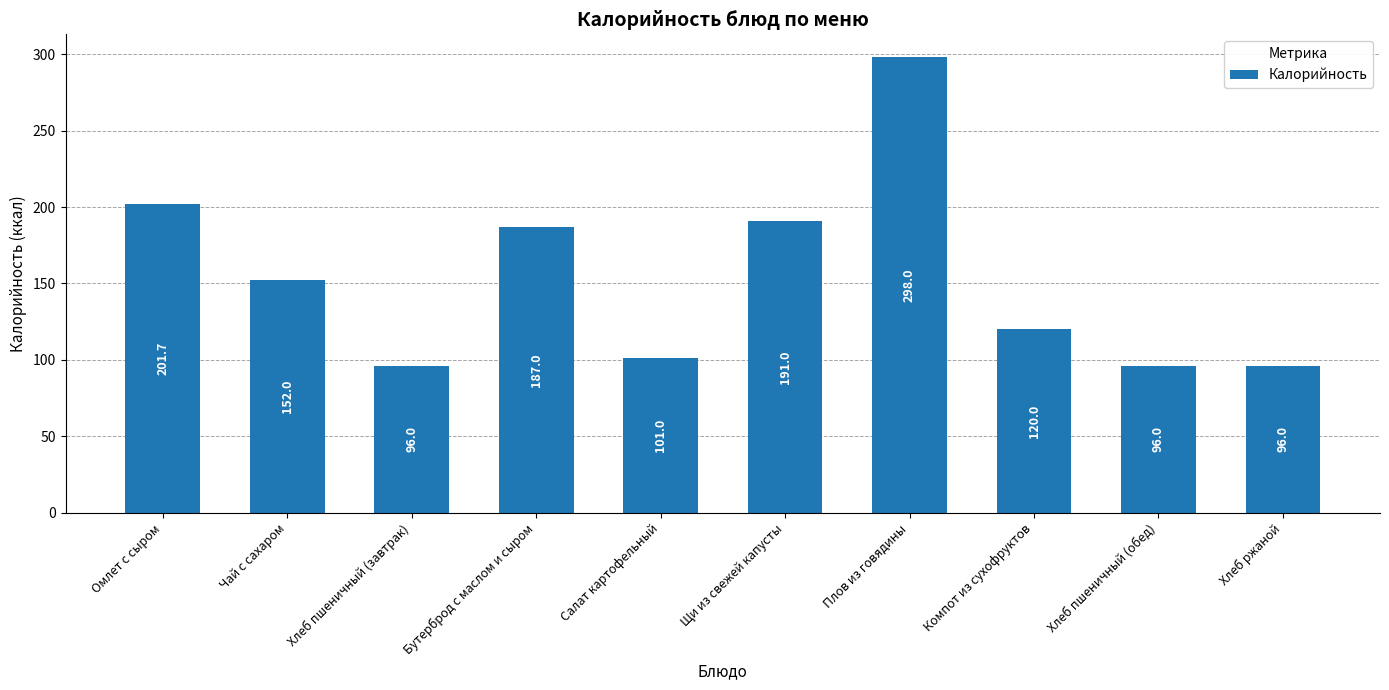

What is the sum of the values at Хлеб пшеничный (завтрак) and Хлеб пшеничный (обед)?

192.0